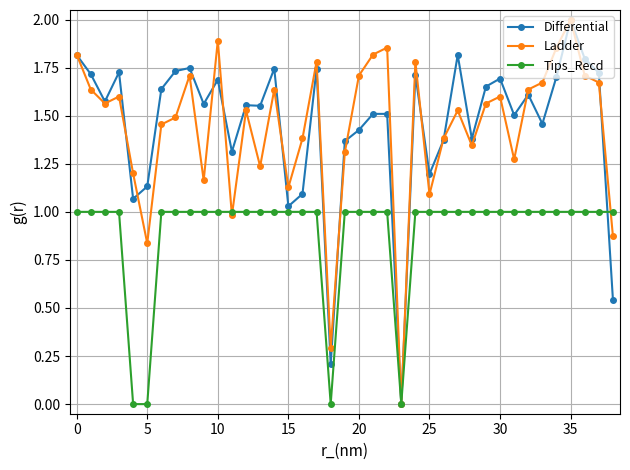

True or false: Differential has more than 1 points higher than both neighbors.

True